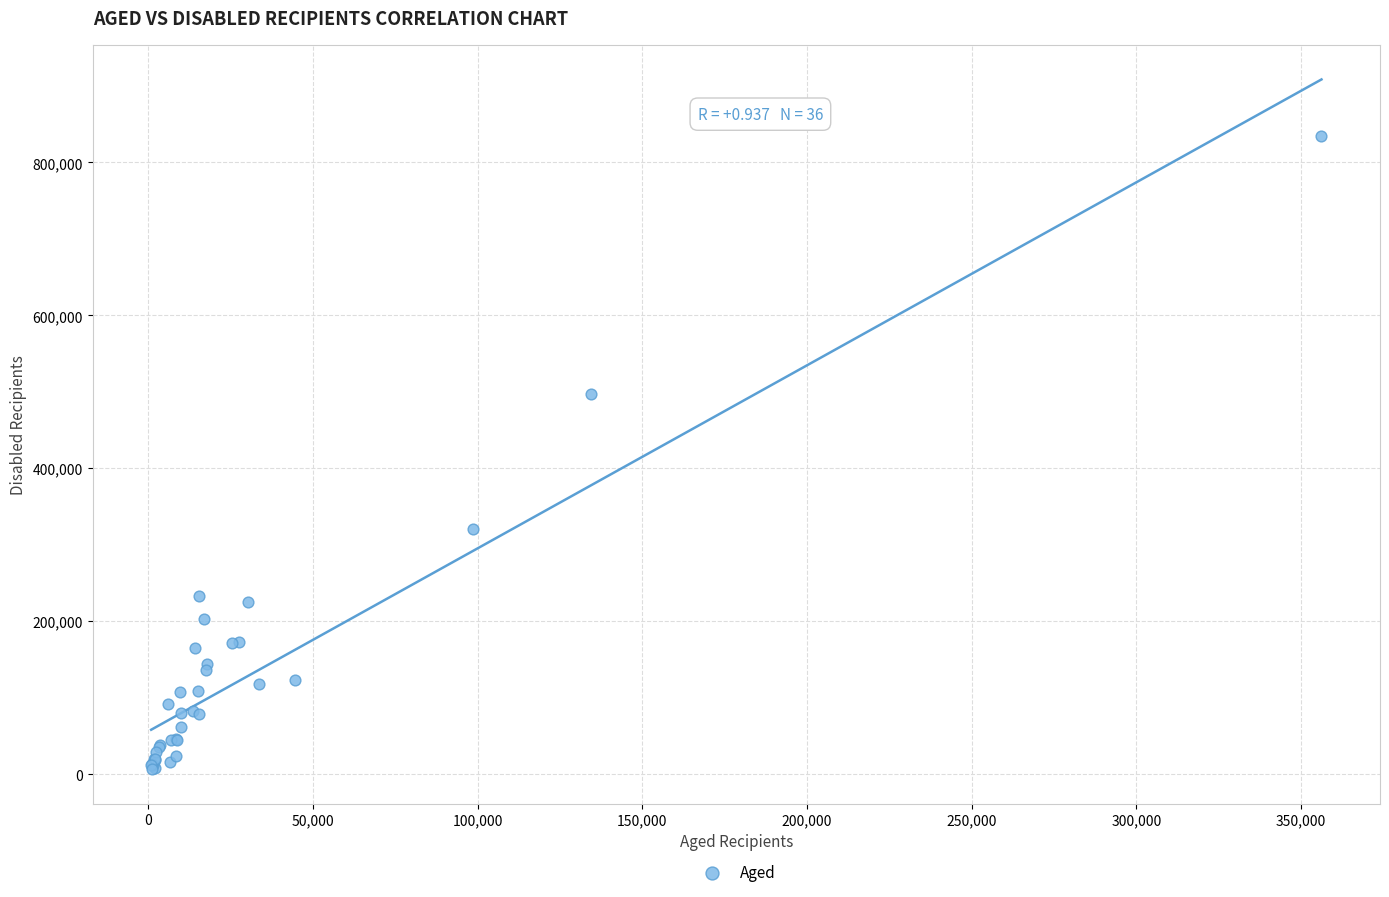

What Y value in the scatter plot is closest to 420481?

497558